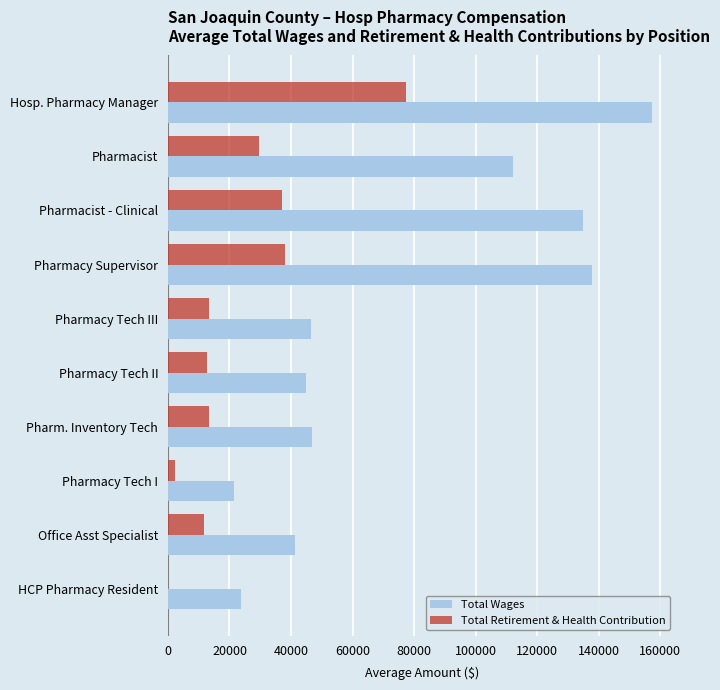

How many distinct data groups are displayed?

2